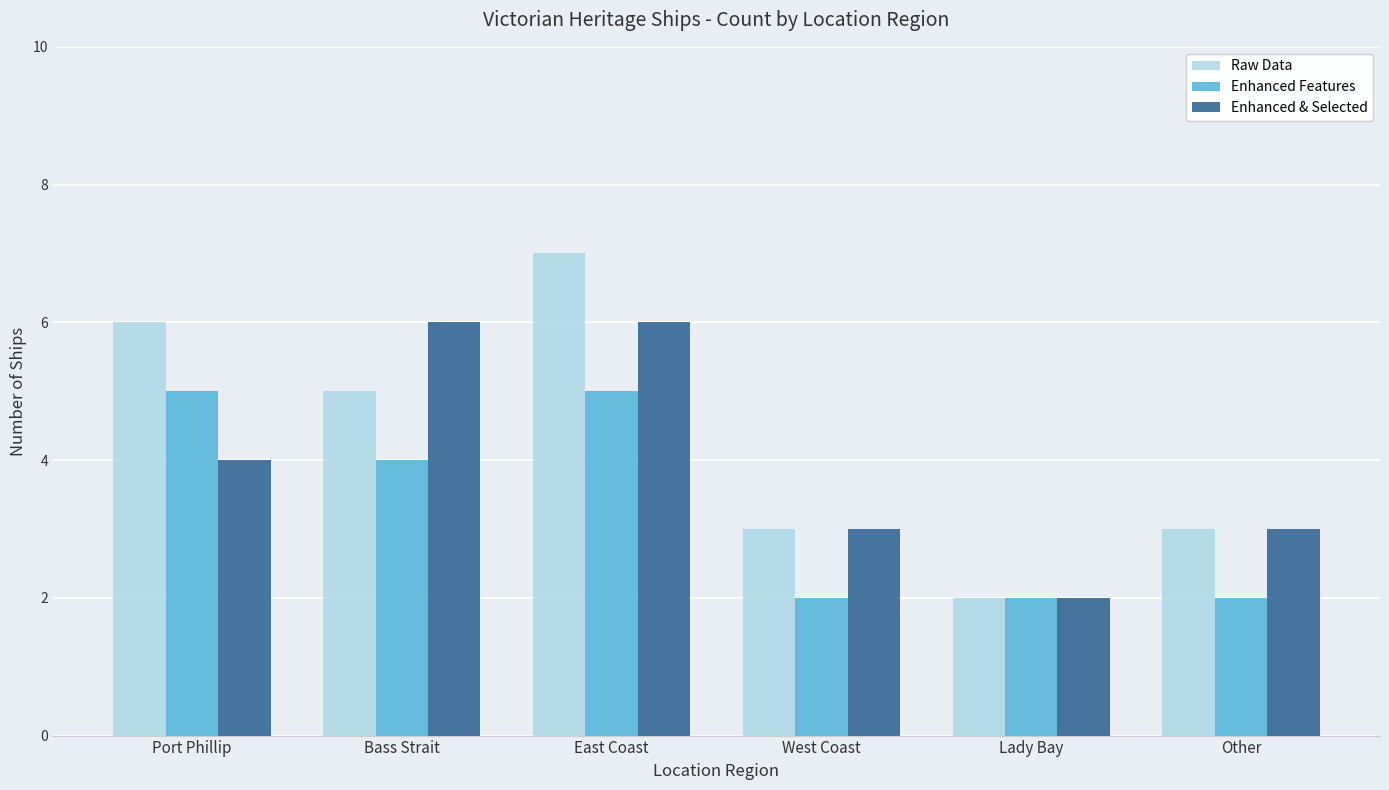

Is the value of Enhanced Features at Lady Bay greater than the value of Raw Data at Other?

No